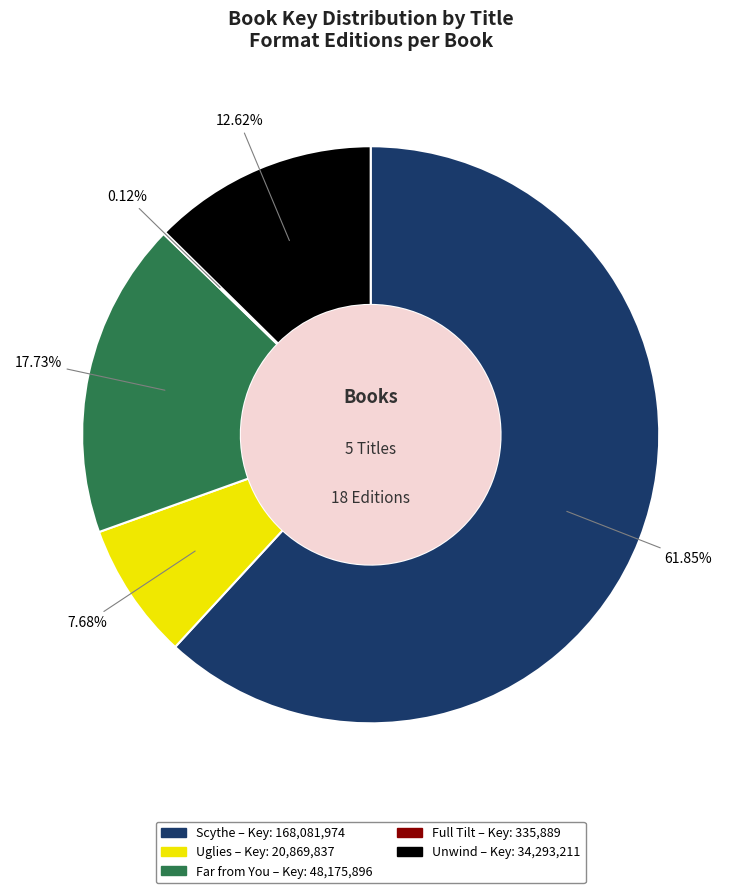

Combined, do Unwind and Uglies account for over 50%?

No